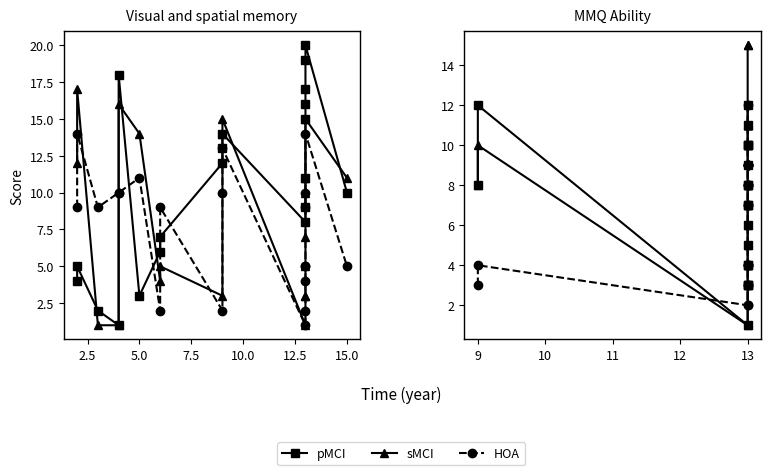

What is the average value of the sMCI series?

9